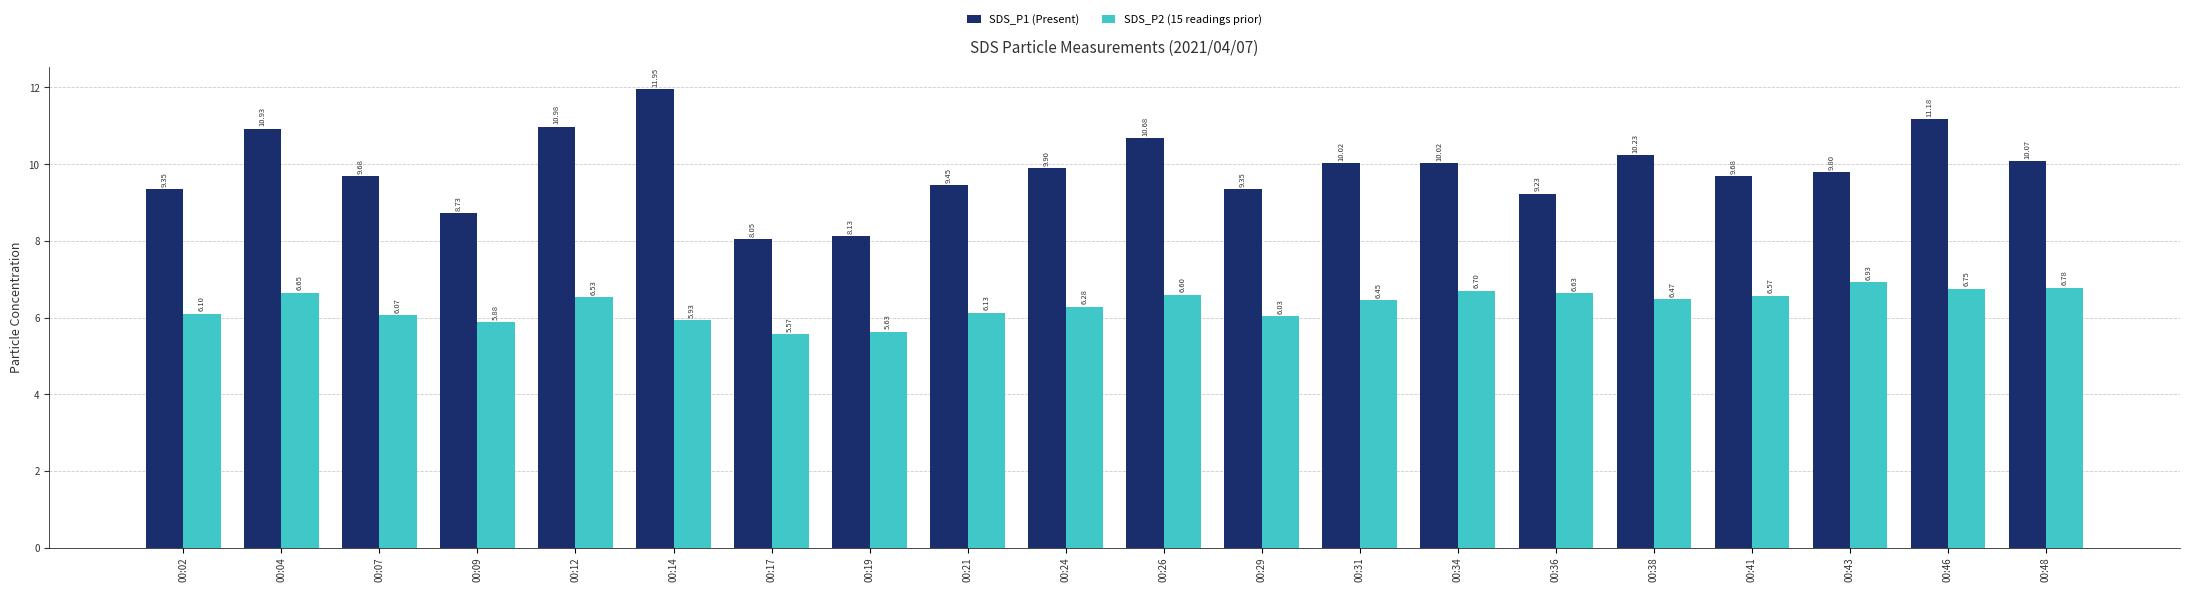

What is the spread (max minus min) of values at 00:46?

4.4